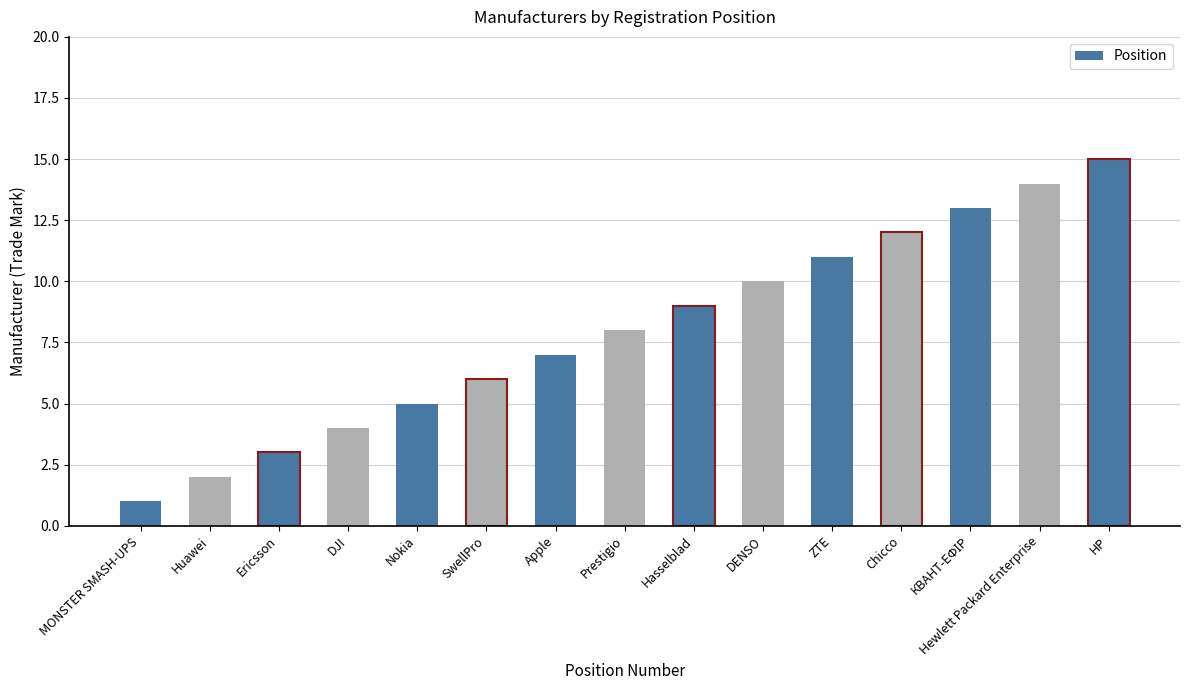

Read the value at ZTE.

11